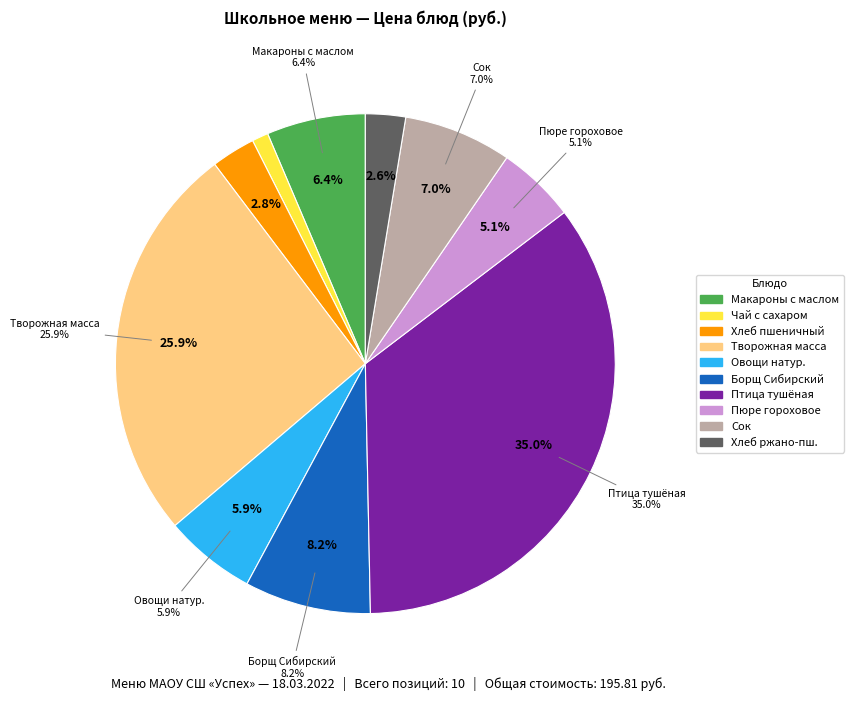

Is it true that овощи натур.сСвежие порциями is 1% of the pie?

False